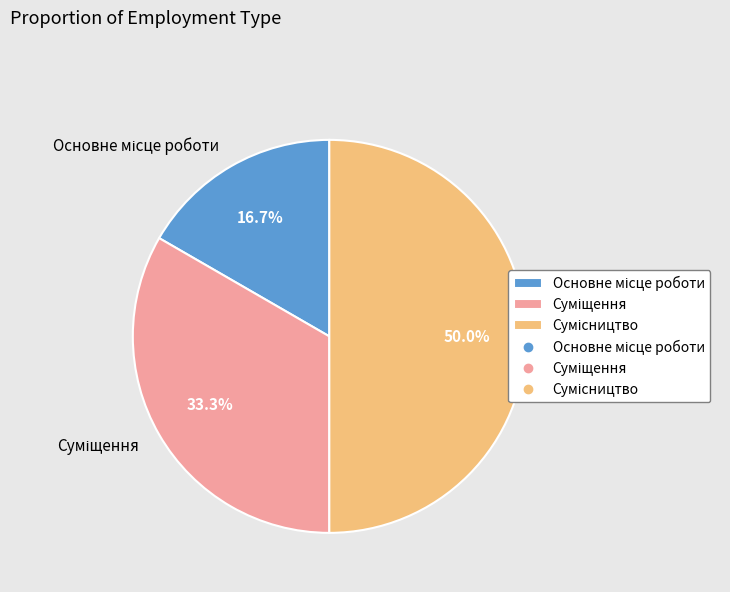

What is the smallest slice in the pie chart?

Основне місце роботи